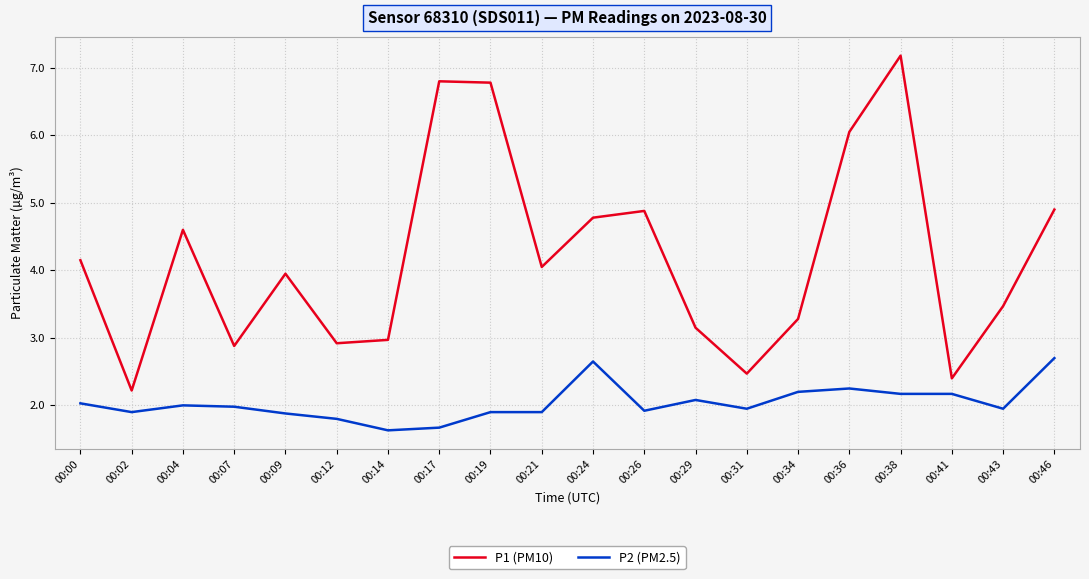

True or false: P2 (PM2.5) has more than 0 points higher than both neighbors.

True